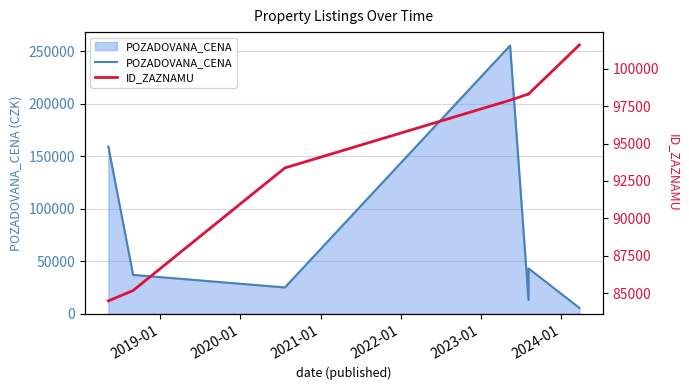

Which series has the widest spread of values?

POZADOVANA_CENA